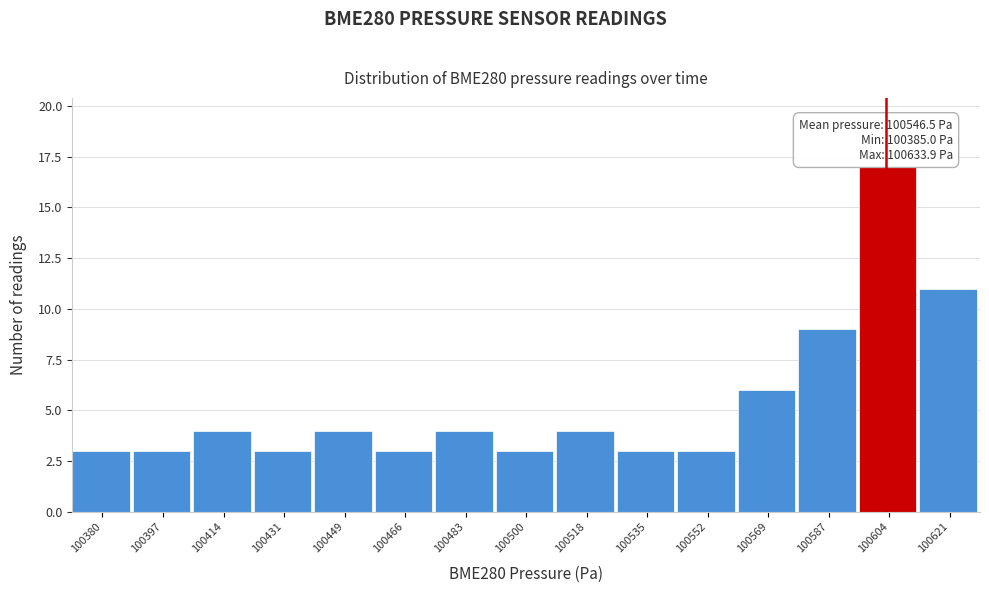

Reading left to right, what are all the values shown in this chart?

3	3	4	3	4	3	4	3	4	3	3	6	9	17	11